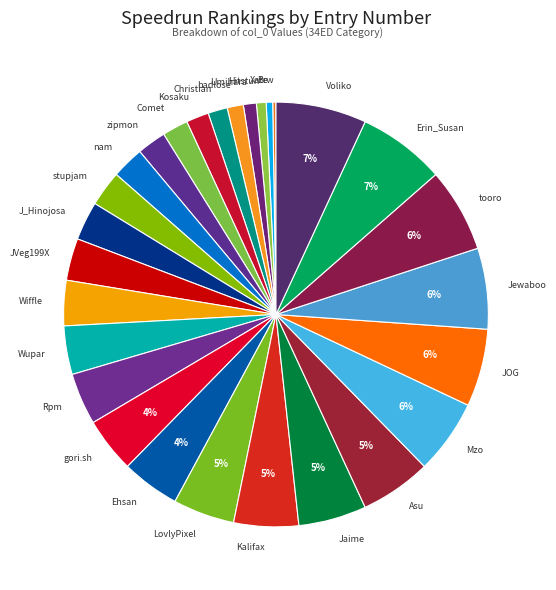

The Hitstun slice represents 11% of the pie. True or false?

False